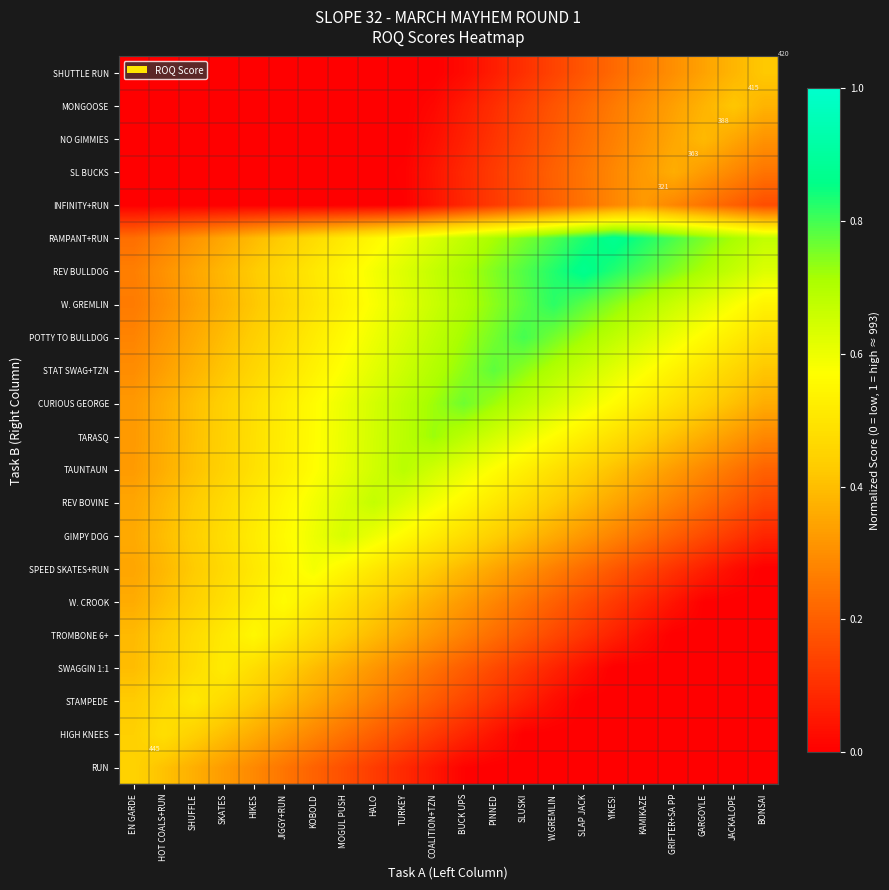

Rank the series at GARGOYLE from lowest to highest value.

RUN, HIGH KNEES, STAMPEDE, SWAGGIN 1:1, TROMBONE 6+, W. CROOK, SPEED SKATES+RUN, GIMPY DOG, REV BOVINE, INFINITY+RUN, TAUNTAUN, SL BUCKS, SHUTTLE RUN, TARASQ, MONGOOSE, NO GIMMIES, CURIOUS GEORGE, STAT SWAG+TZN, POTTY TO BULLDOG, W. GREMLIN, REV BULLDOG, RAMPANT+RUN